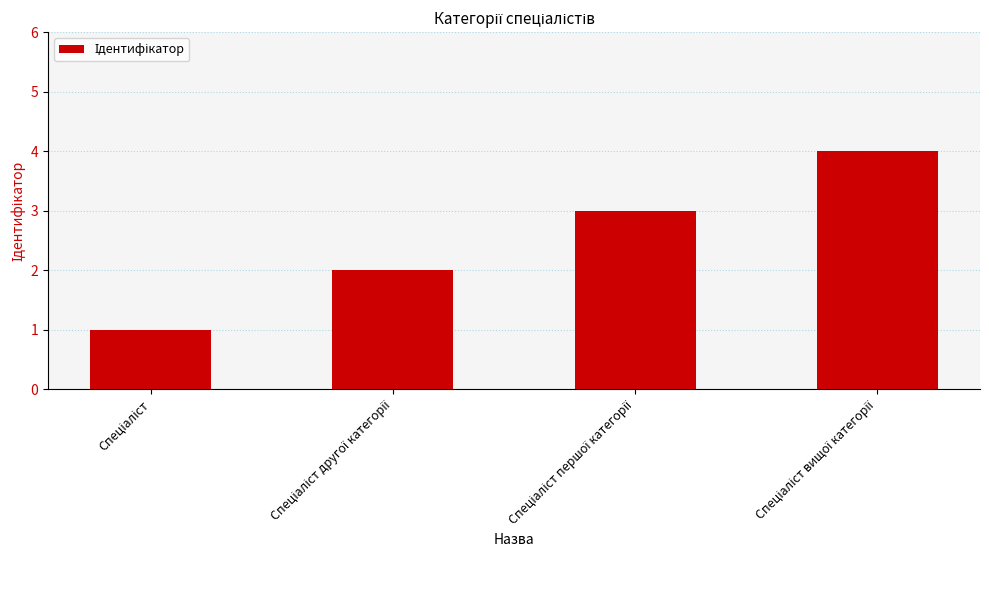

What is the difference between the maximum and minimum values?

3